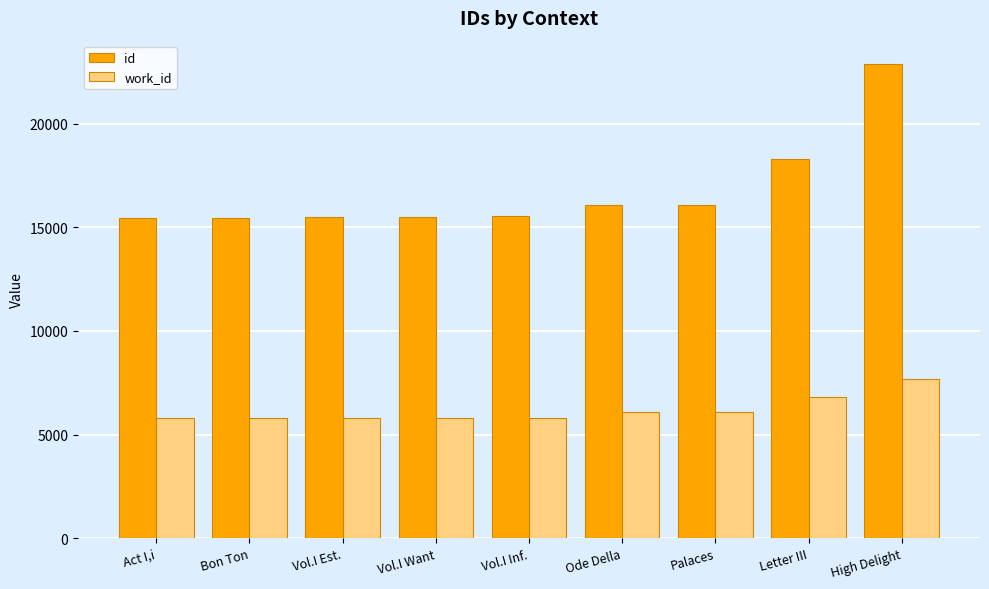

Is the value of id at Vol.I Inf. greater than the value of work_id at Vol.I Want?

Yes